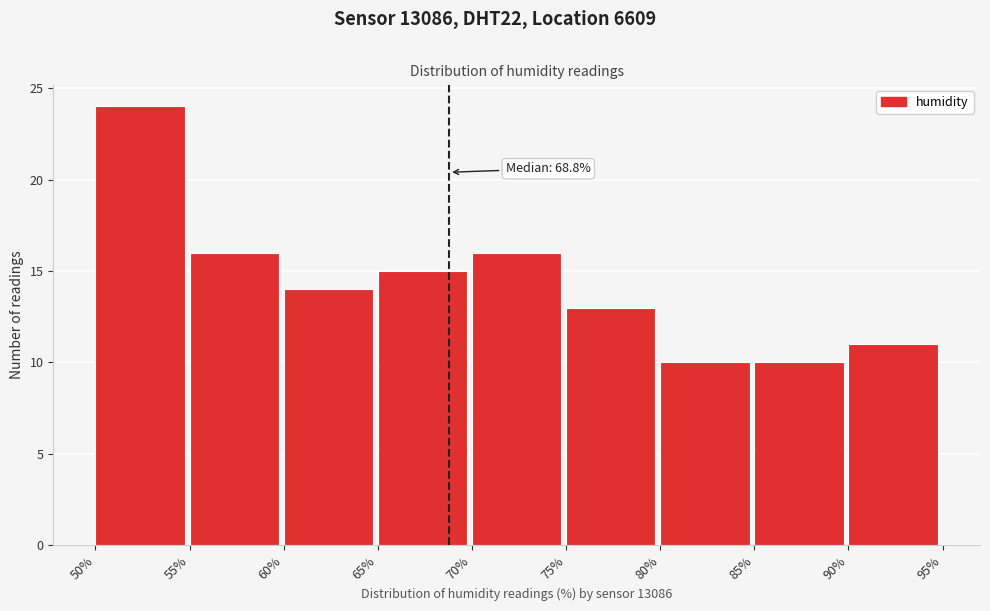

Which range on the x-axis has the tallest bar?

50% to 55%